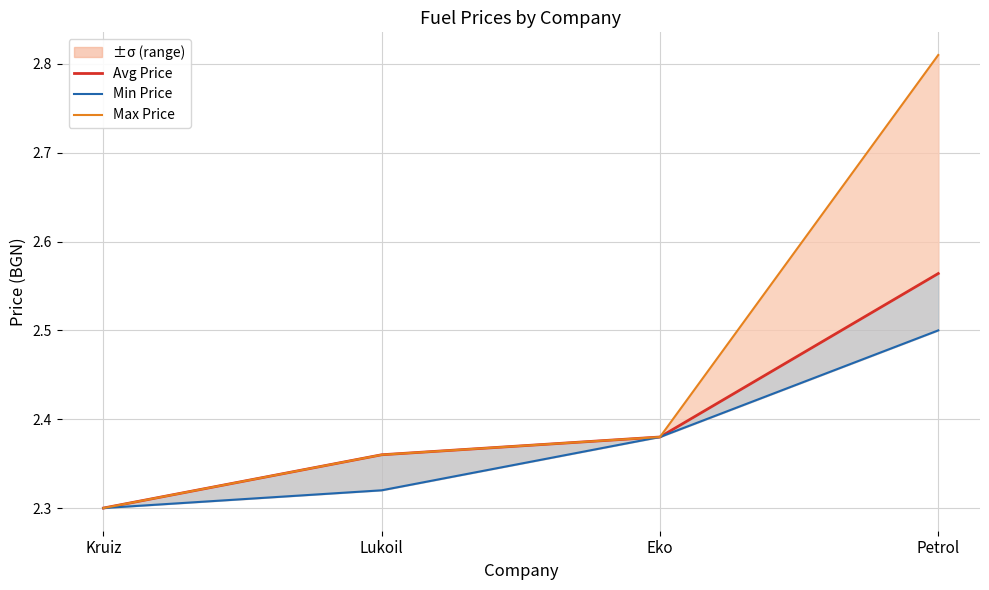

What is the maximum value for Max Price?

2.8